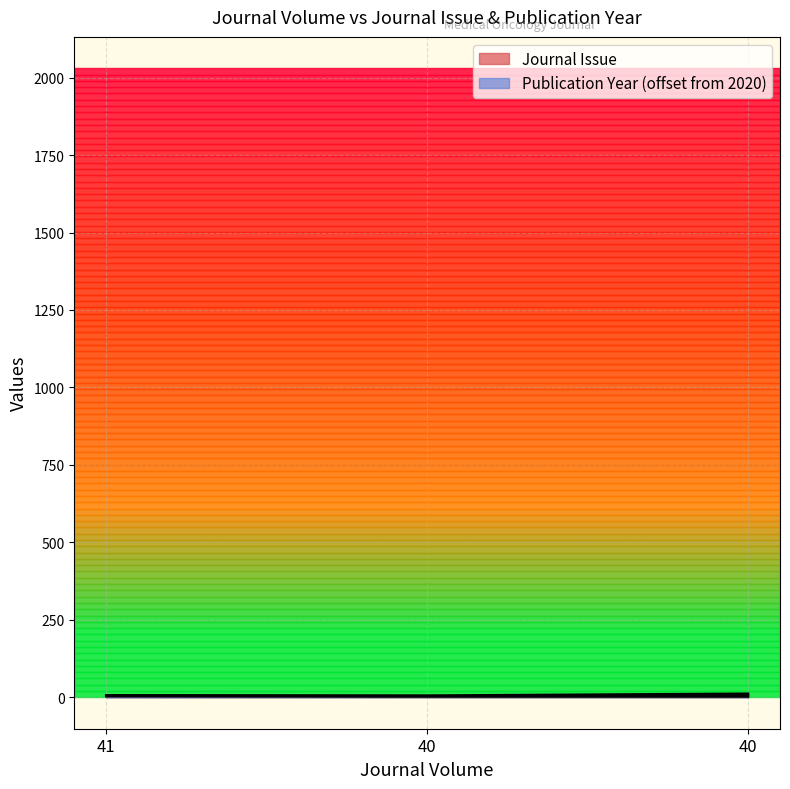

Does the chart display data point markers on the line(s)?

No